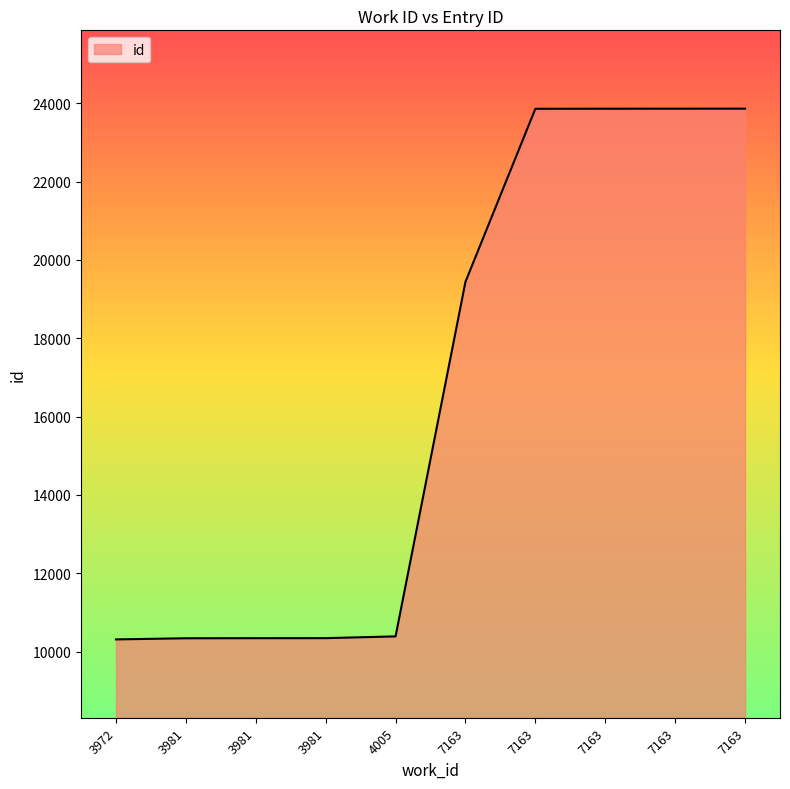

How many lines are shown in the chart?

1